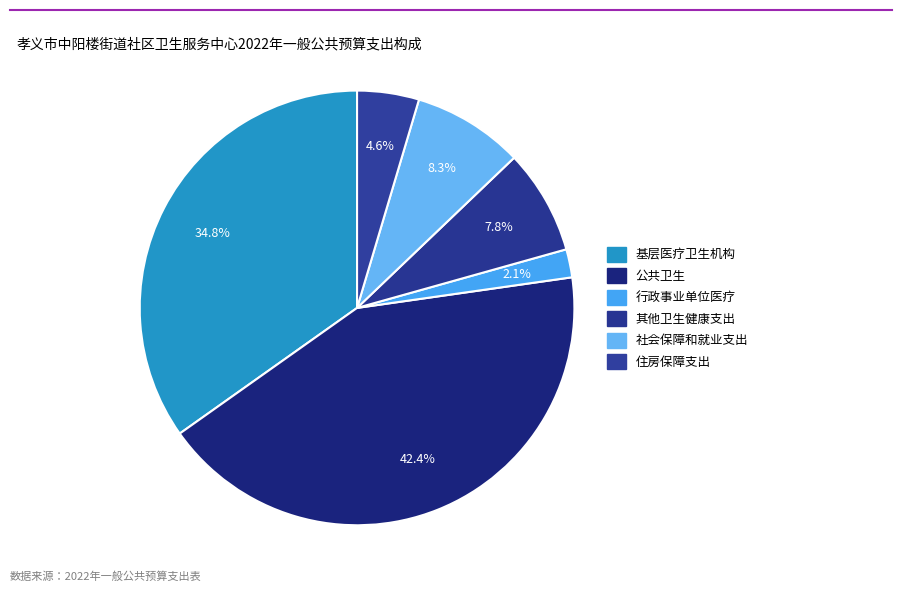

How many slices are in this pie chart?

6